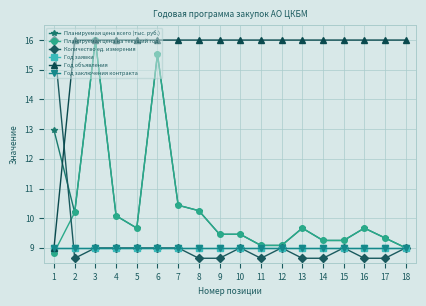

Is the value of Год объявления at 15 greater than the value of Год заявки at 17?

Yes